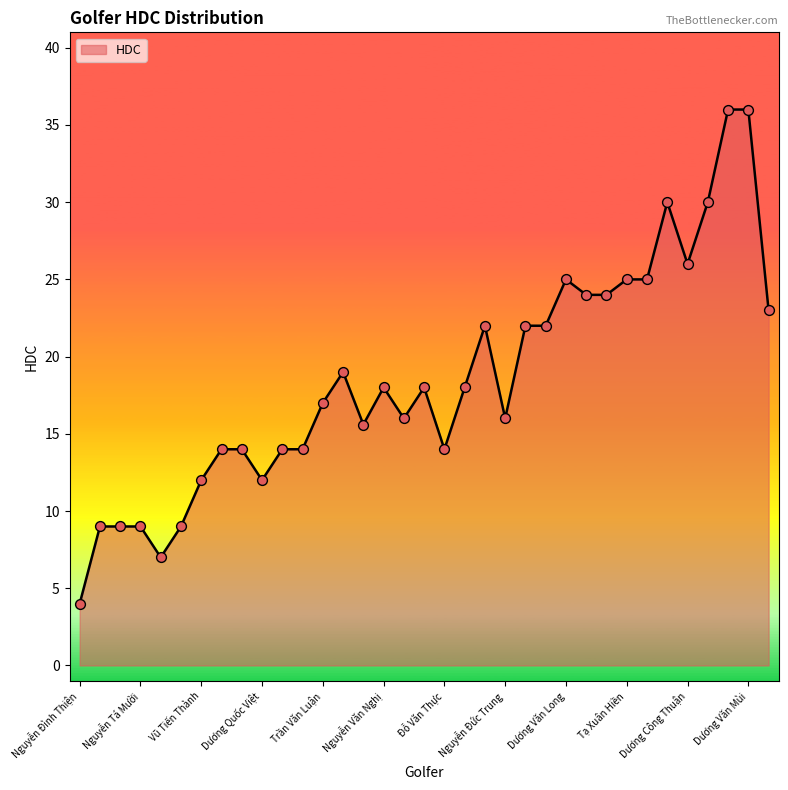

What is the difference between the maximum and minimum values?

32.0